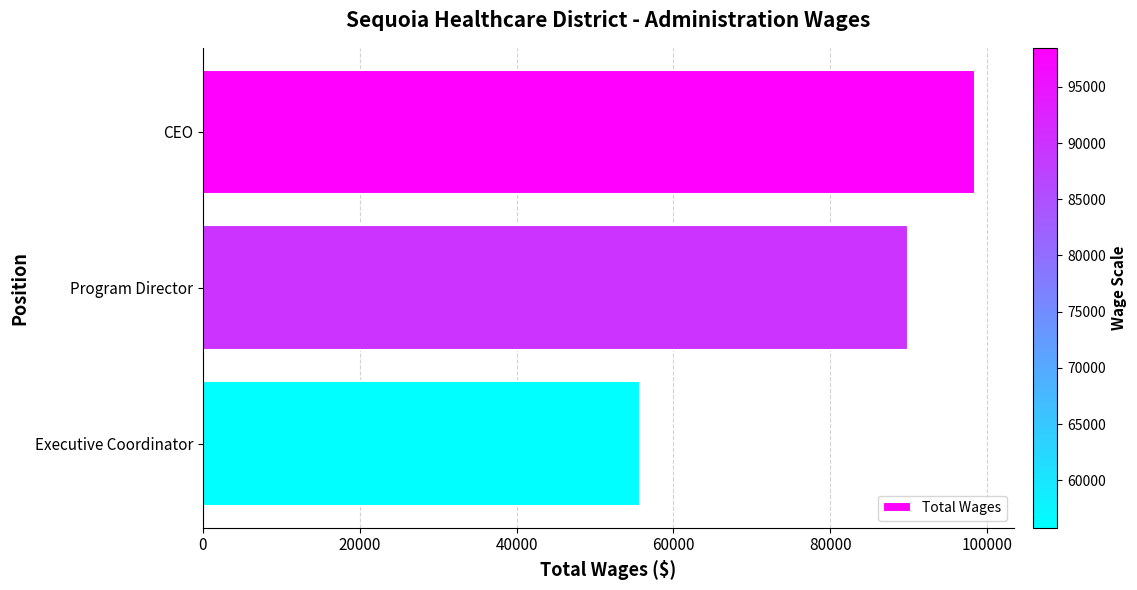

Reading bottom to top, list all the values displayed in this chart.

55793	89926	98462